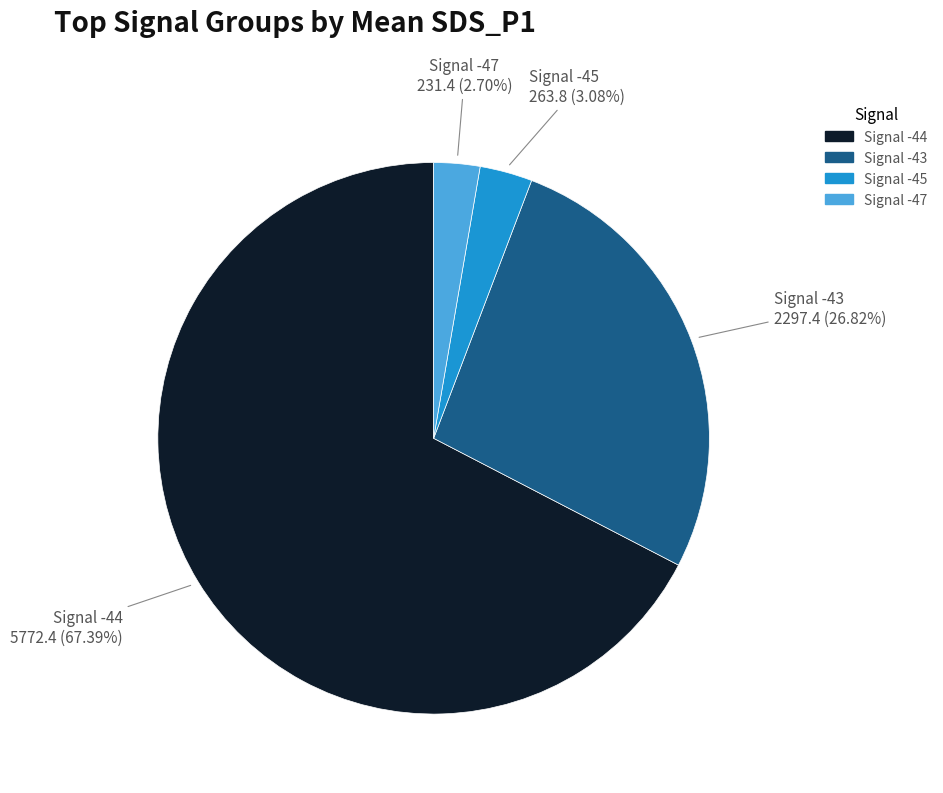

Between Signal -43 and Signal -47, which is larger?

Signal -43